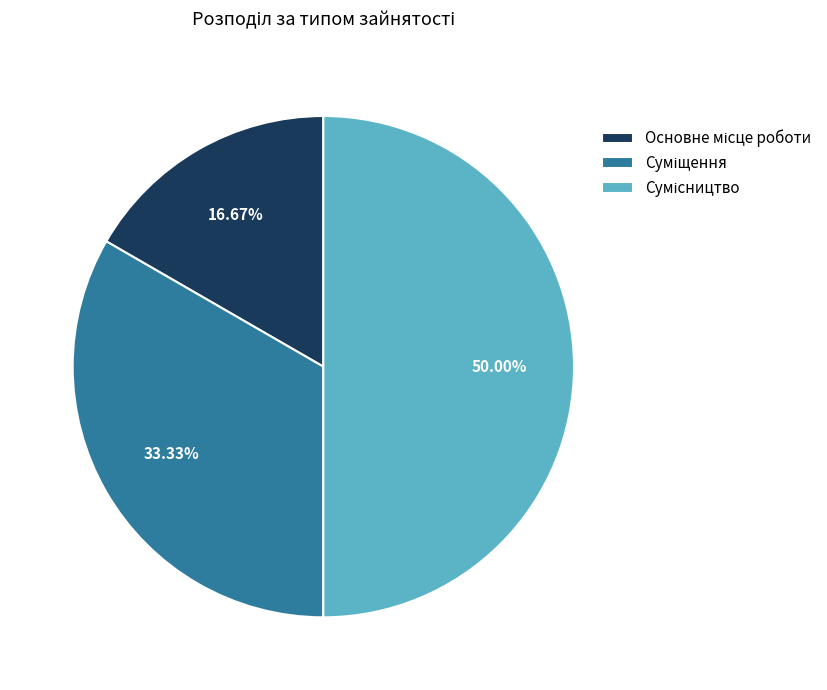

Count the number of slices in the pie.

3